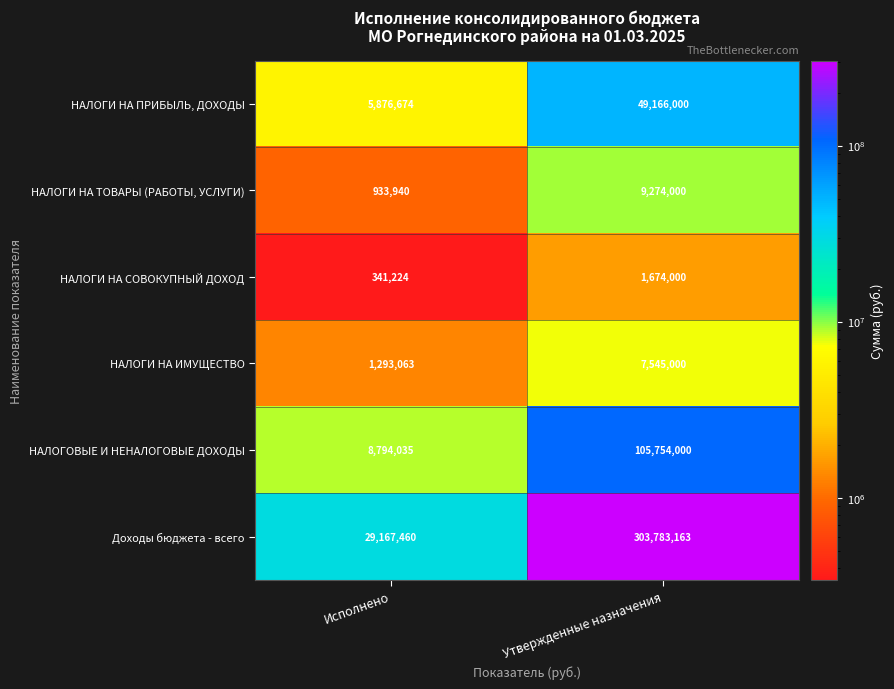

Which label corresponds to the smallest value in the chart?

Исполнено